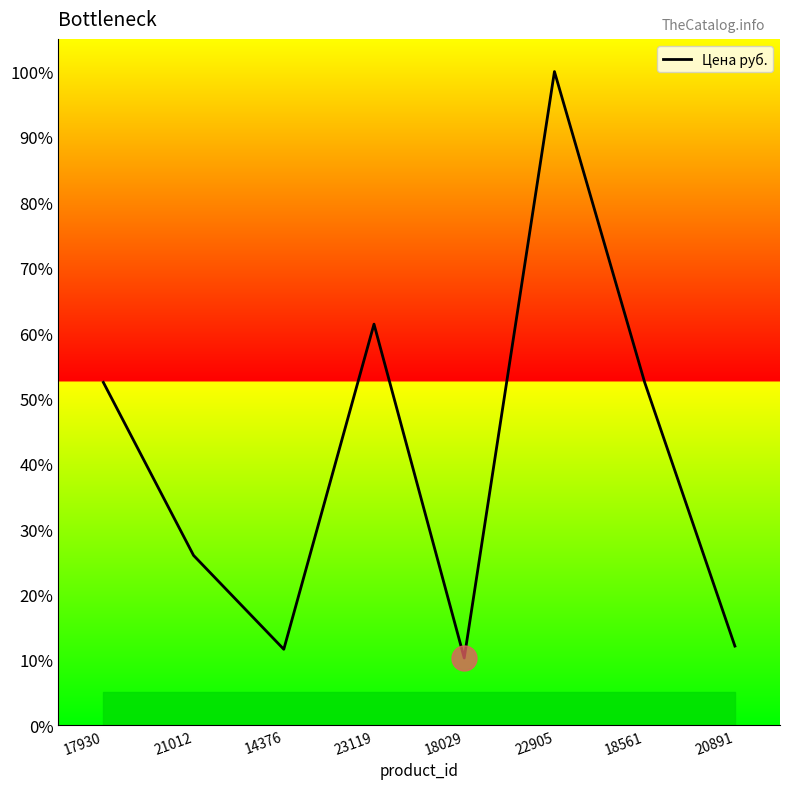

How many interior local valleys (lower than both neighbors) does the data have?

2